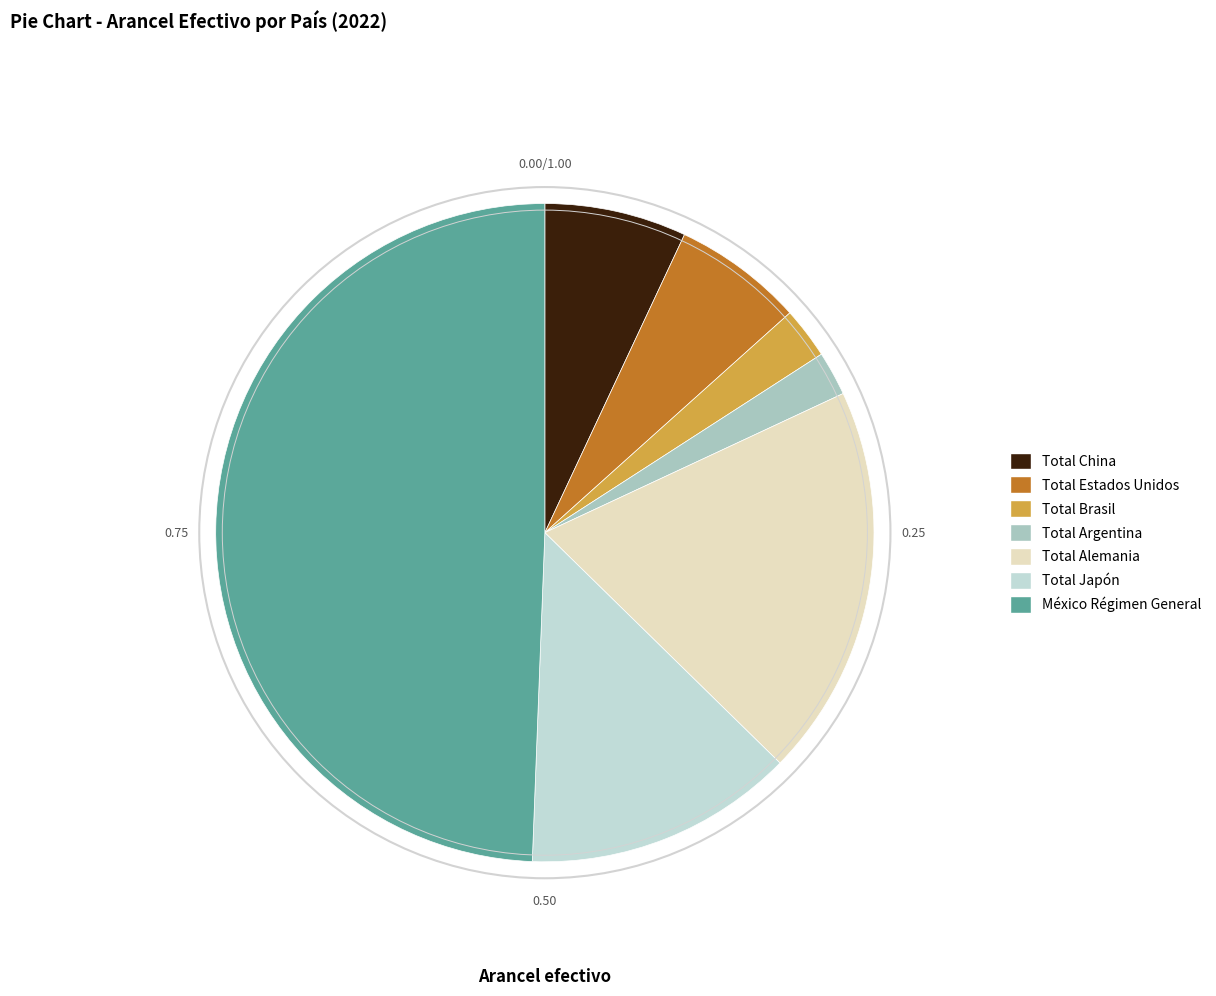

What portion of the pie excludes Total China?

93.0%